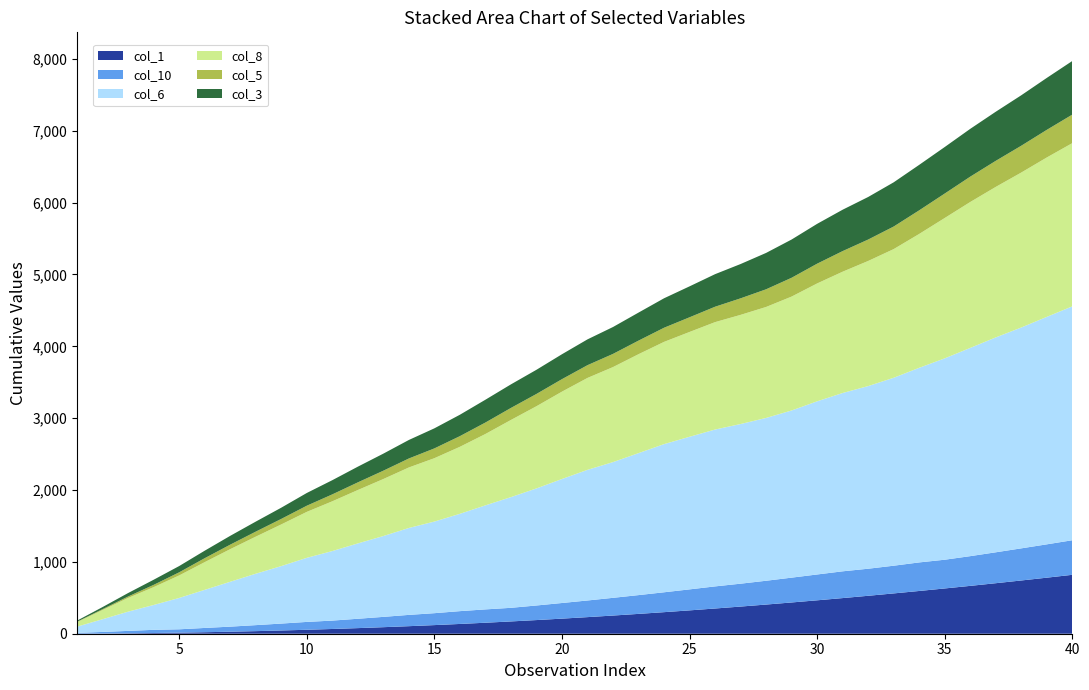

What is the highest value of the col_1 series?

820.0